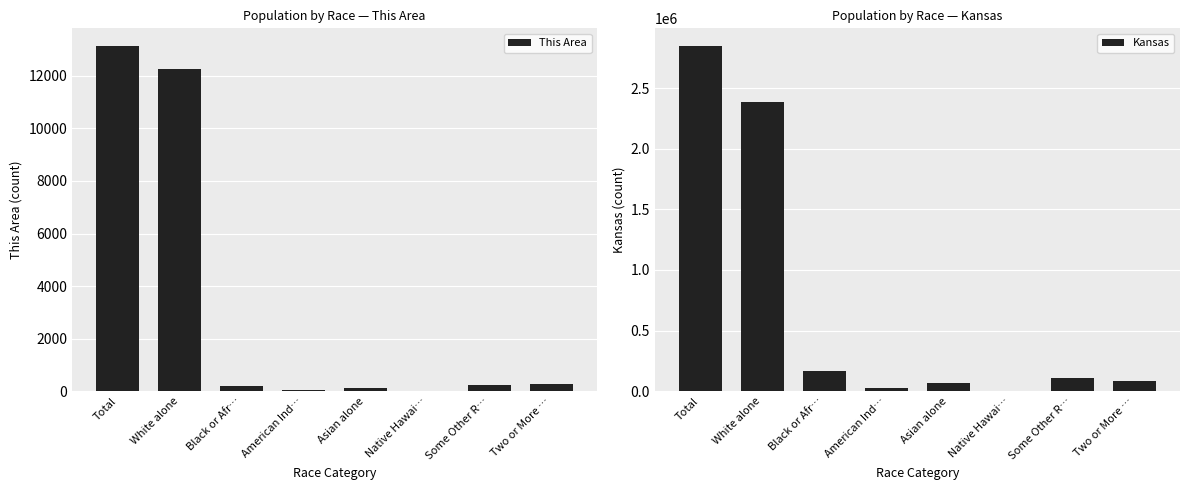

What position from the right is American Ind…?

5